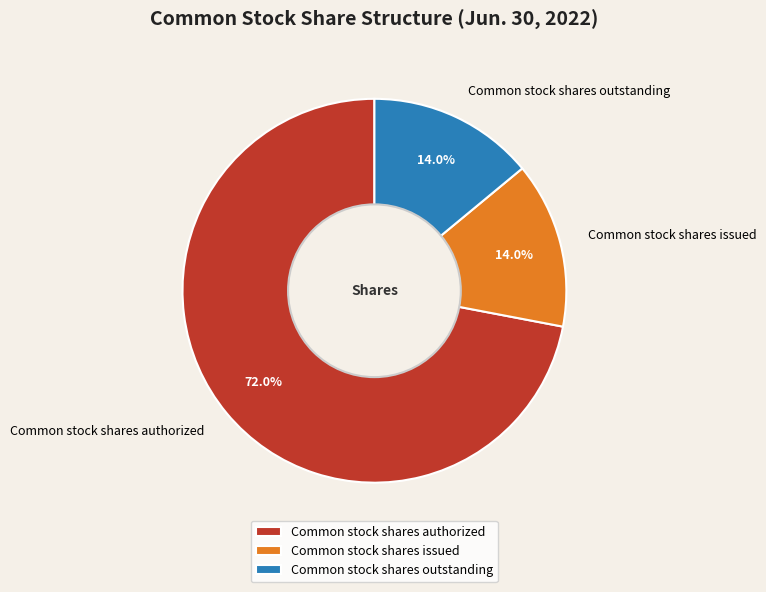

True or false: Common stock shares authorized accounts for 72% of the total.

True